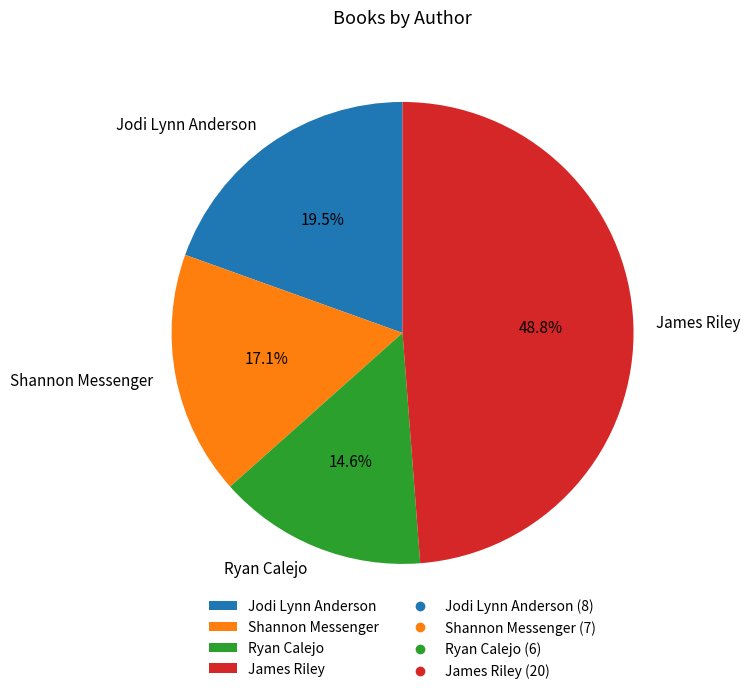

Which has a higher value, Shannon Messenger or Jodi Lynn Anderson?

Jodi Lynn Anderson